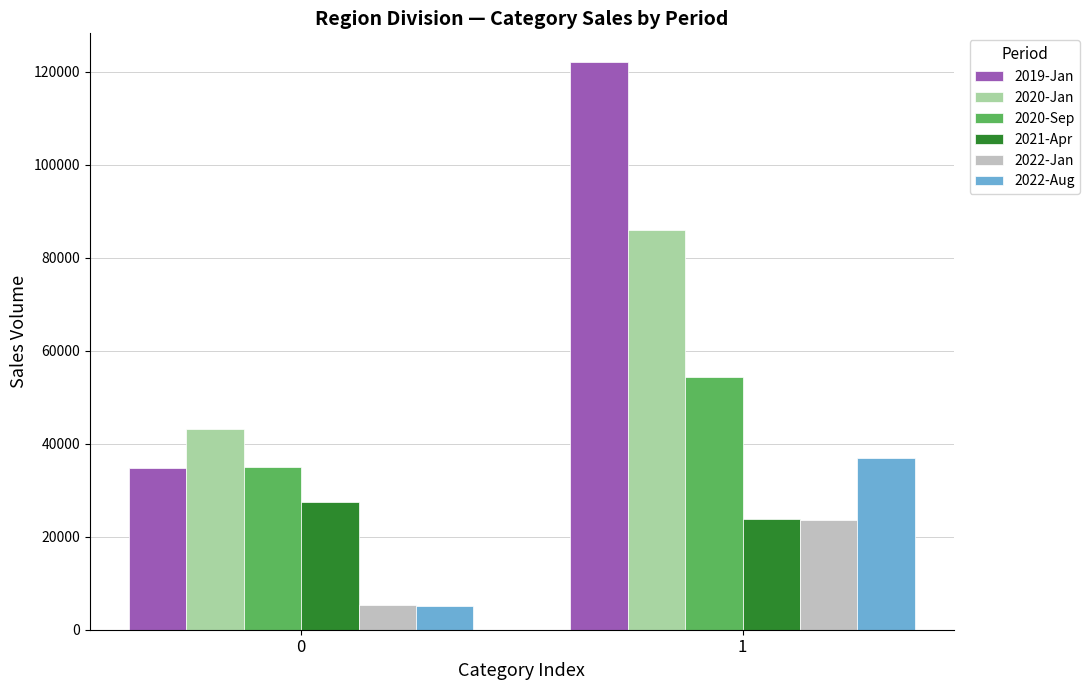

List the series in order of their peak value, lowest first.

2022-Jan, 2021-Apr, 2022-Aug, 2020-Sep, 2020-Jan, 2019-Jan